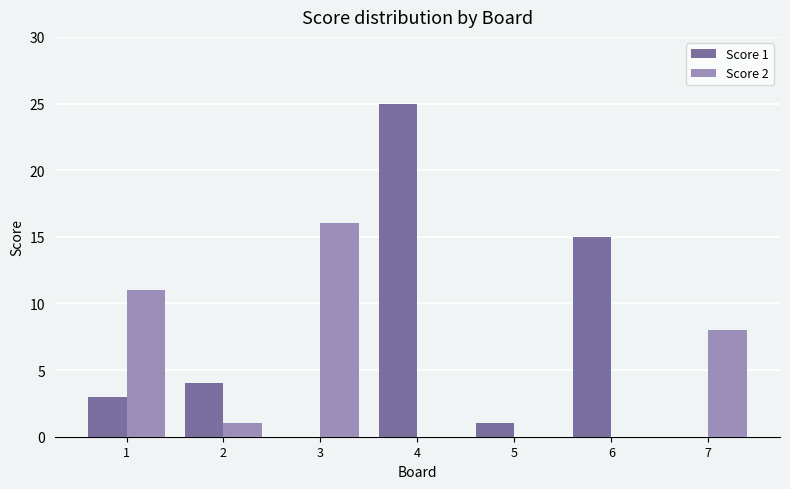

Reading left to right, extract all data points from this chart.

Score 1: 3	4	0	25	1	15	0
Score 2: 11	1	16	0	0	0	8